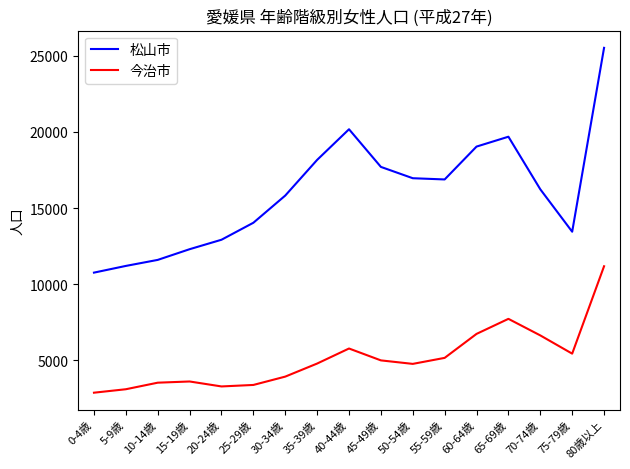

True or false: 松山市 has more than 2 points higher than both neighbors.

False